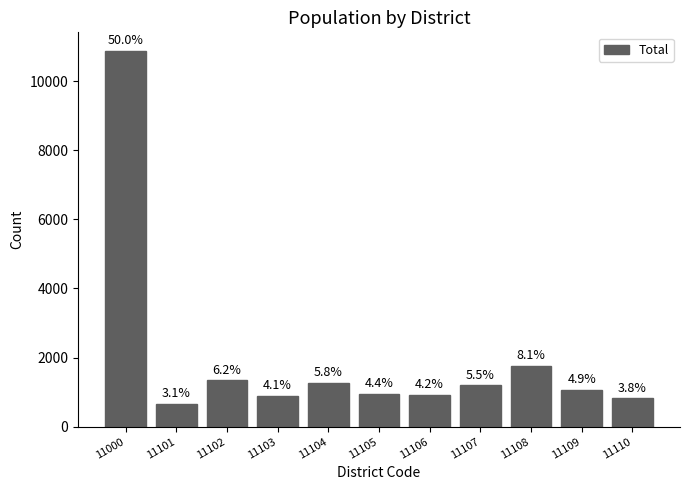

Which has a higher value, 11102 or 11101?

11102